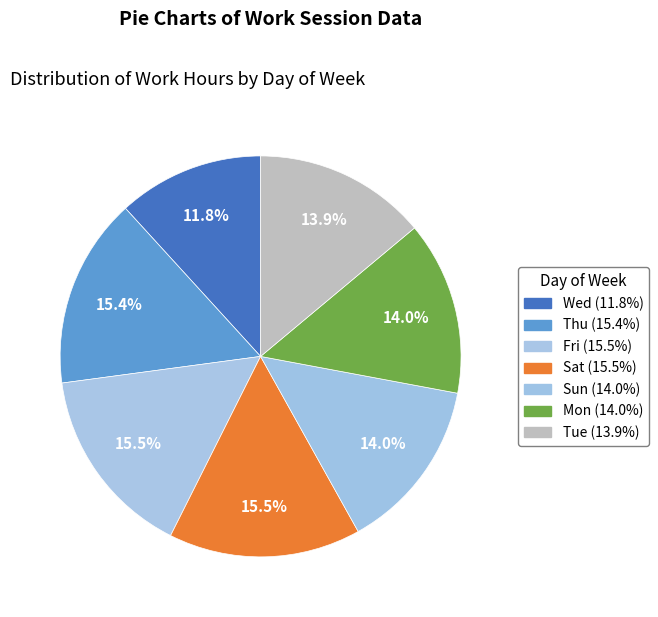

What is the smallest slice in the pie chart?

Wed